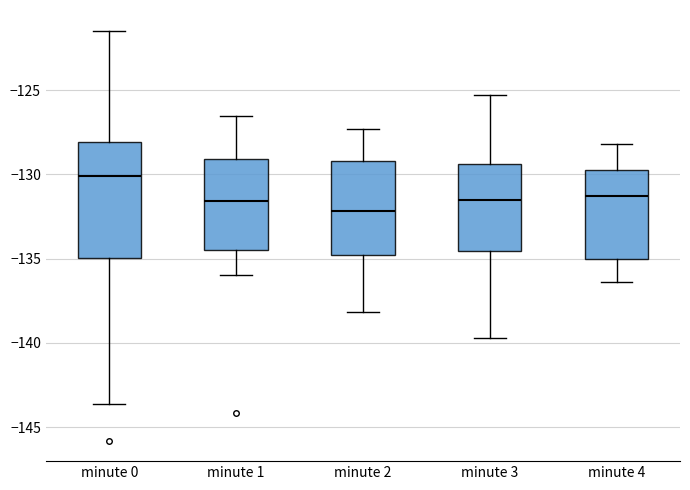

Reading left to right, transcribe this box plot: for each box, give where its median line is, the range the box spans, and where its two whiskers end, as read against the y-axis. The values are not printed on the chart, so give them approximately, as read against the axis.

minute 0: median -130.0, box -135.0 to -128.0, whiskers -143.5 to -121.5
minute 1: median -131.5, box -134.5 to -129.0, whiskers -136.0 to -126.5
minute 2: median -132.0, box -135.0 to -129.0, whiskers -138.0 to -127.5
minute 3: median -131.5, box -134.5 to -129.5, whiskers -139.5 to -125.5
minute 4: median -131.5, box -135.0 to -129.5, whiskers -136.5 to -128.0